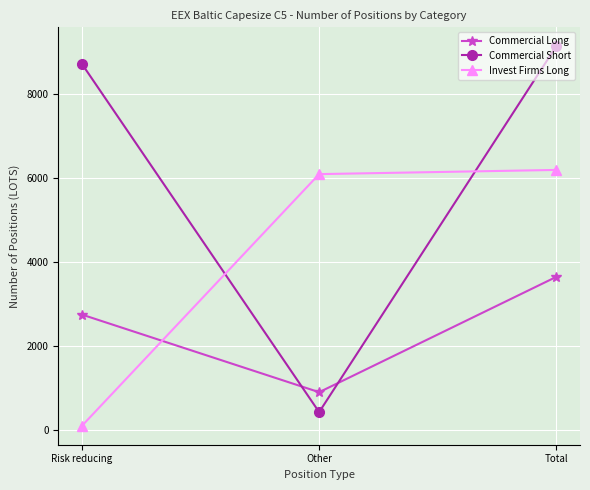

Reading left to right, extract all data points from this chart.

Commercial Long: 2750	900	3650
Commercial Short: 8725	425	9150
Invest Firms Long: 100	6100	6200